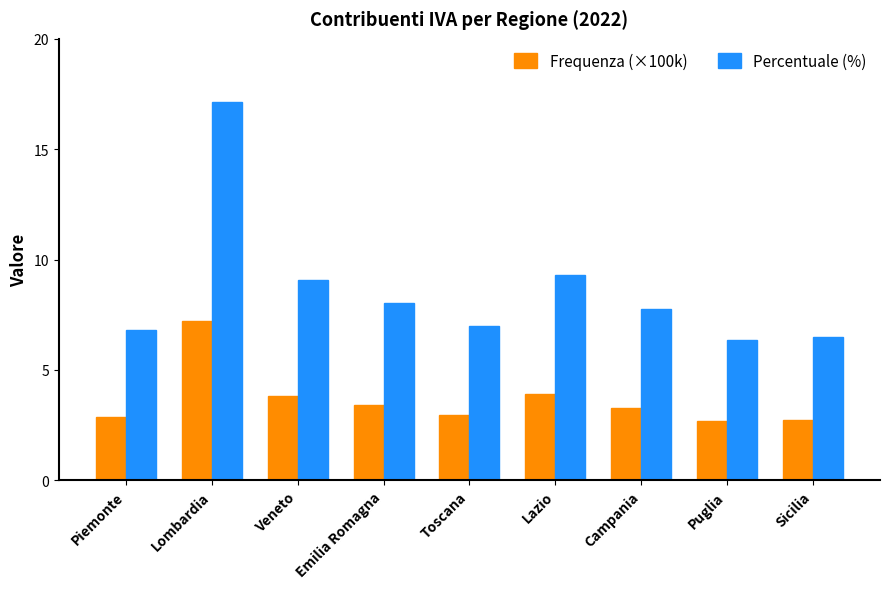

How many data points does each series have?

9